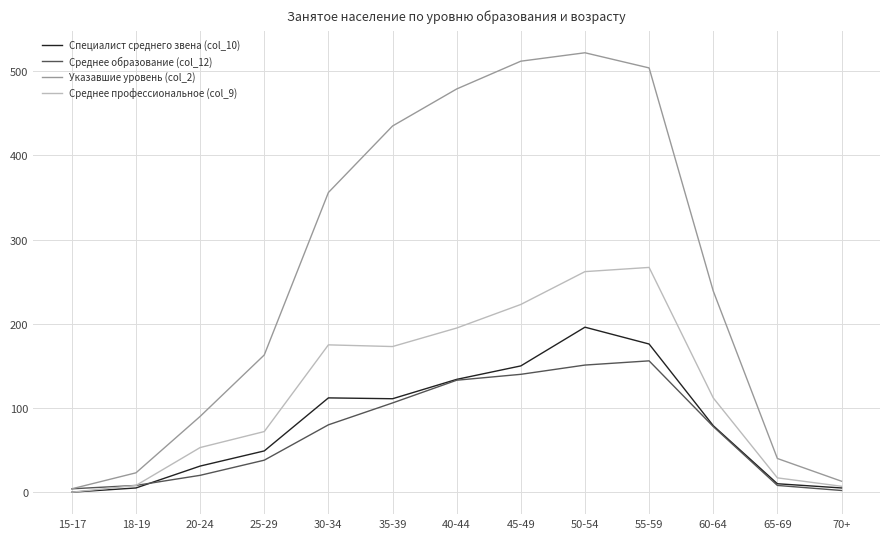

Which category has the highest value across all series?

50-54